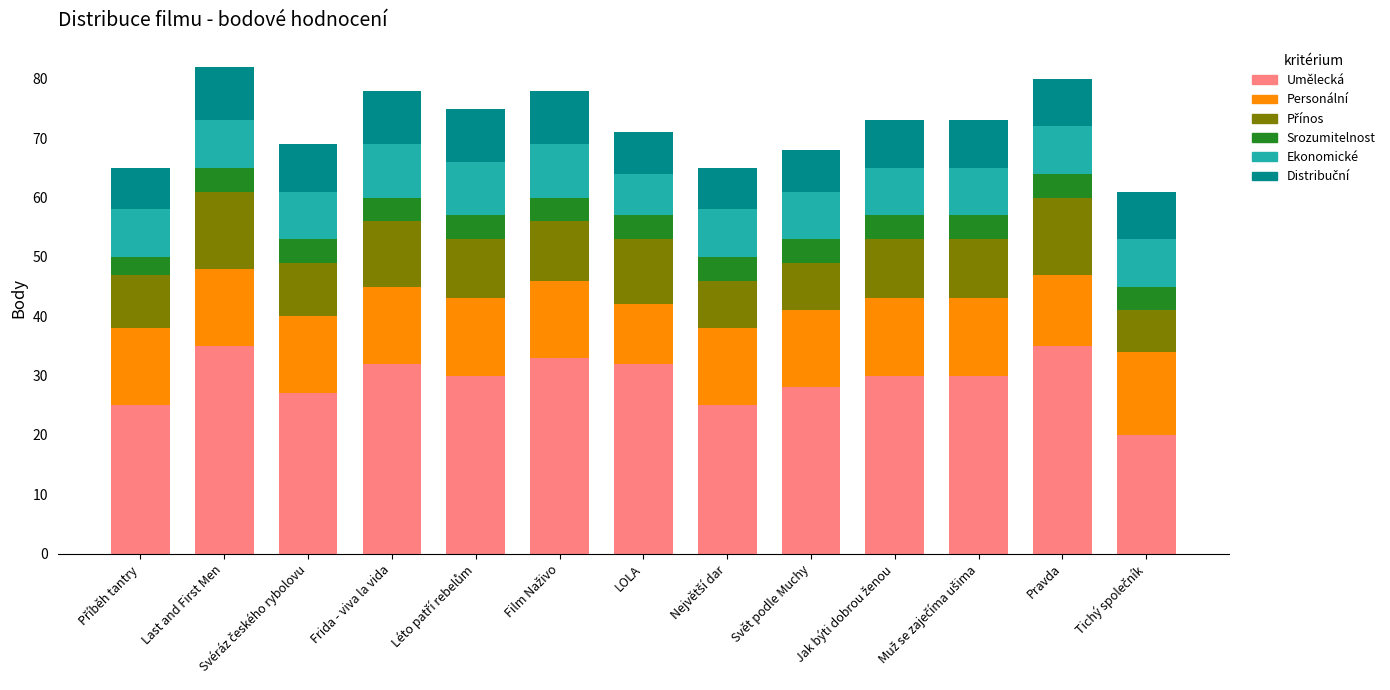

What is the difference between the maximum and minimum values in the Umělecká series?

15